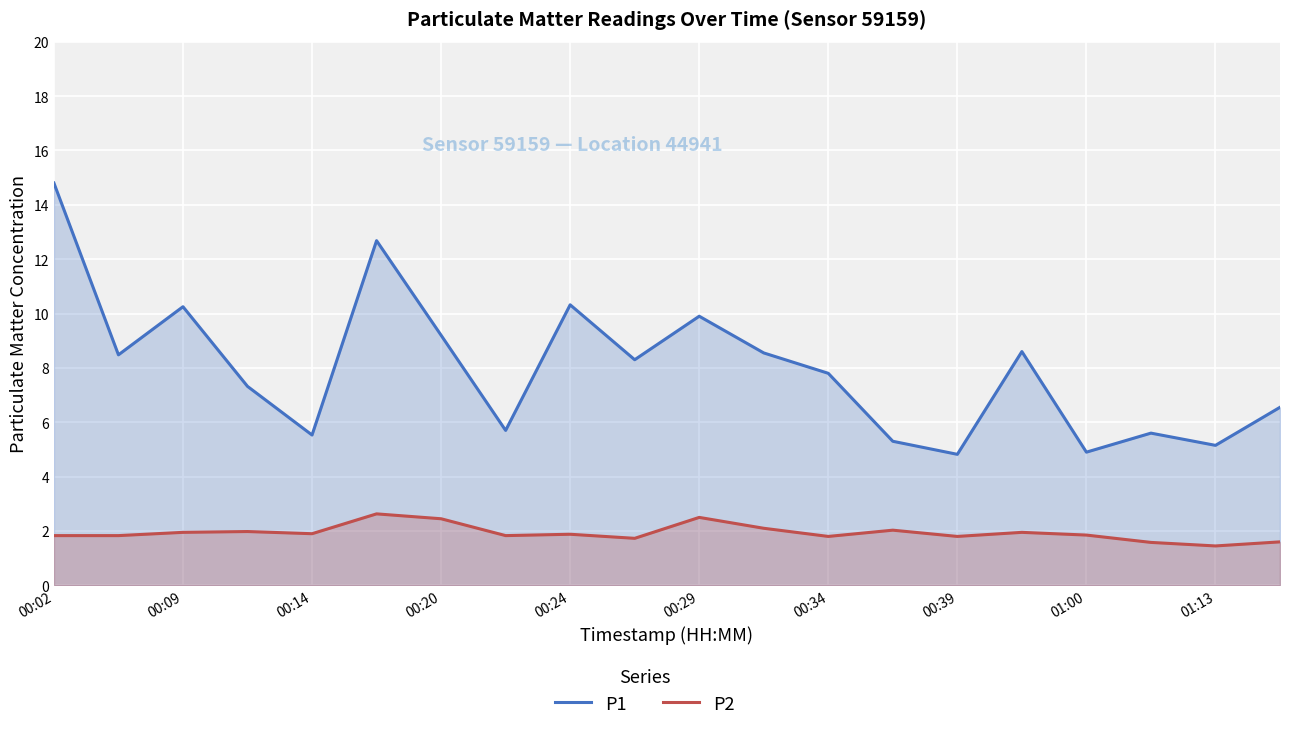

How many categories are shown in the chart?

20